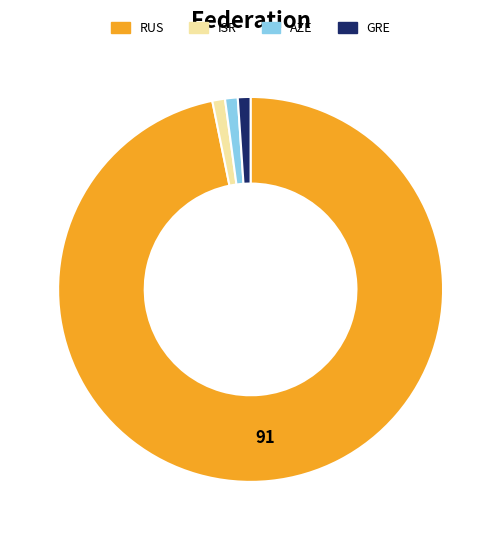

Which category accounts for the majority?

RUS